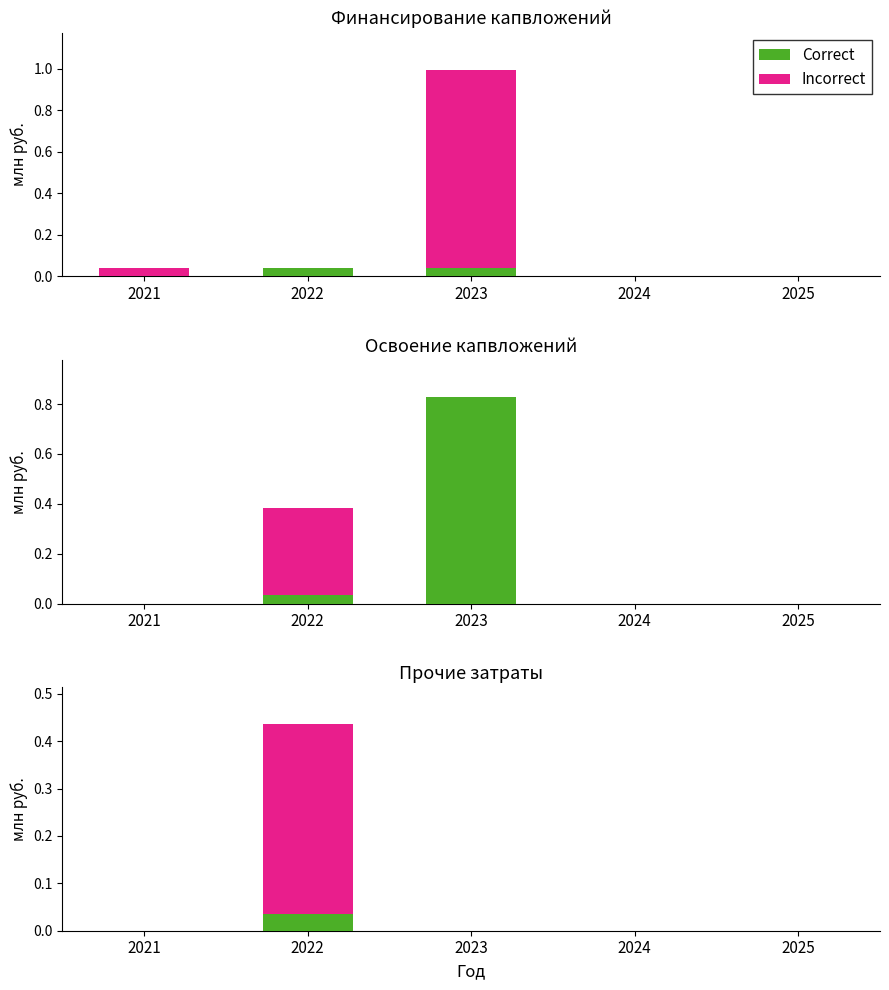

Where is Correct nearest to the value 0?

2021